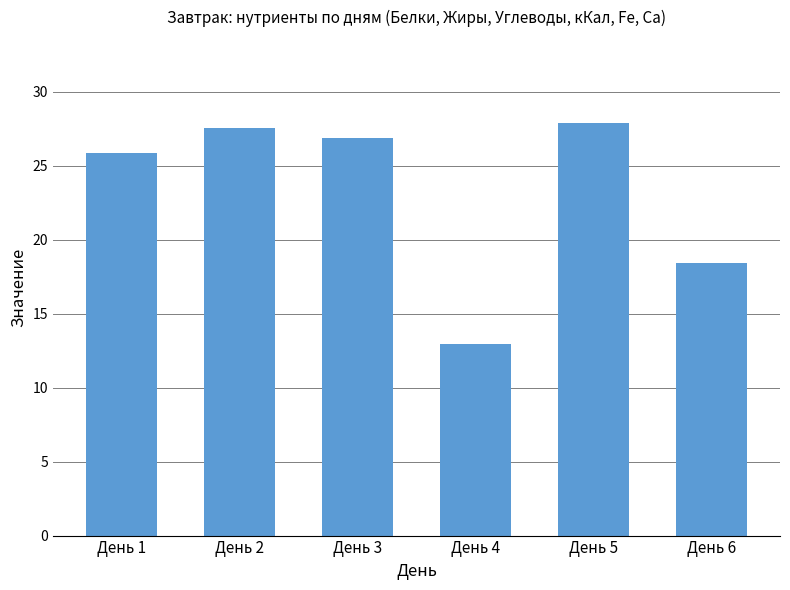

At which label is the value closest to 20?

День 6